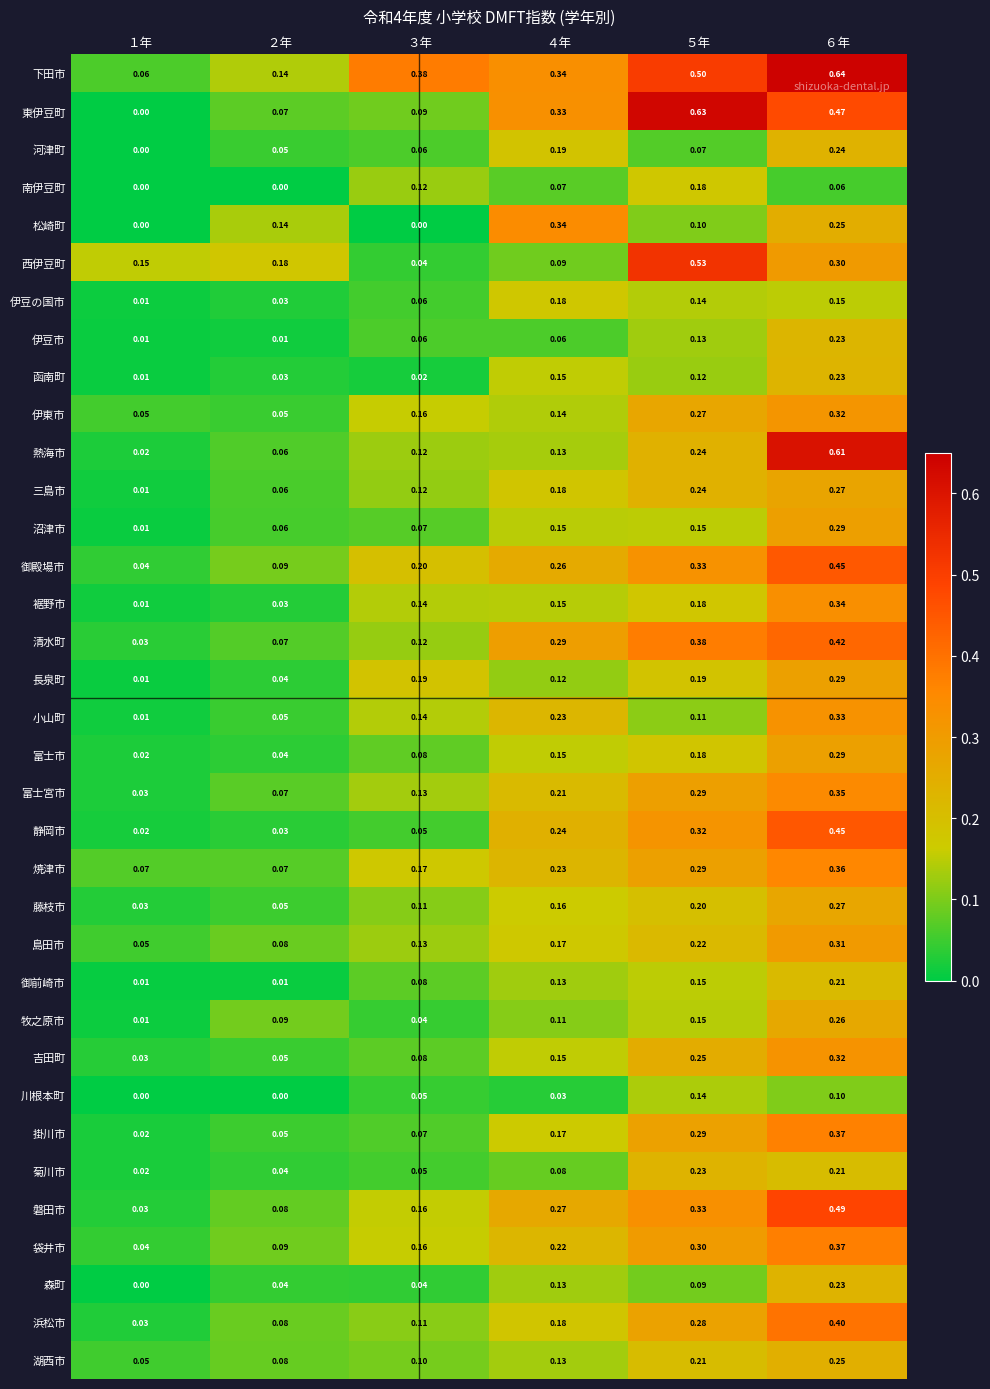

At which category does the chart reach its peak across all series?

６年